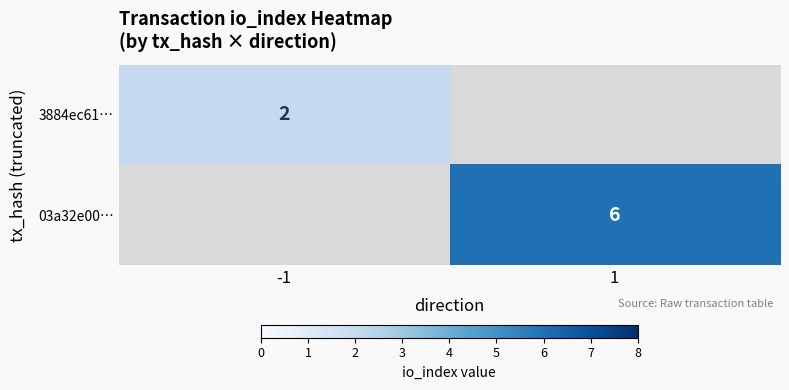

Is the value of 03a32e00… at 1 greater than the value of 3884ec61… at -1?

Yes